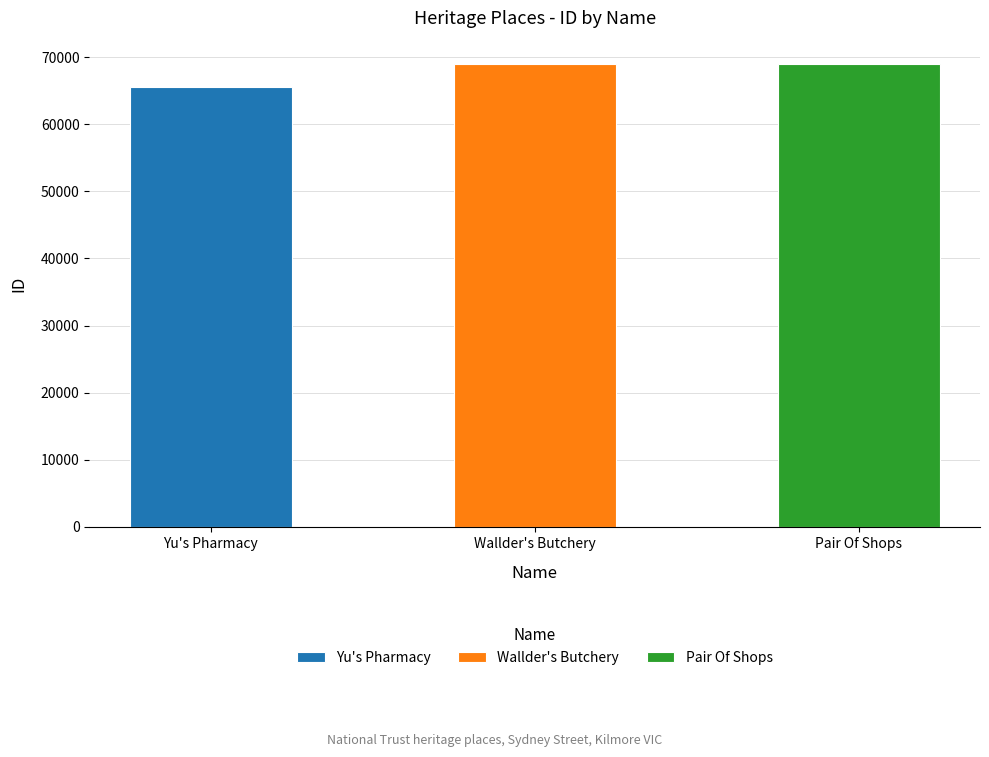

True or false: the data shows 69002 at Wallder's Butchery.

True